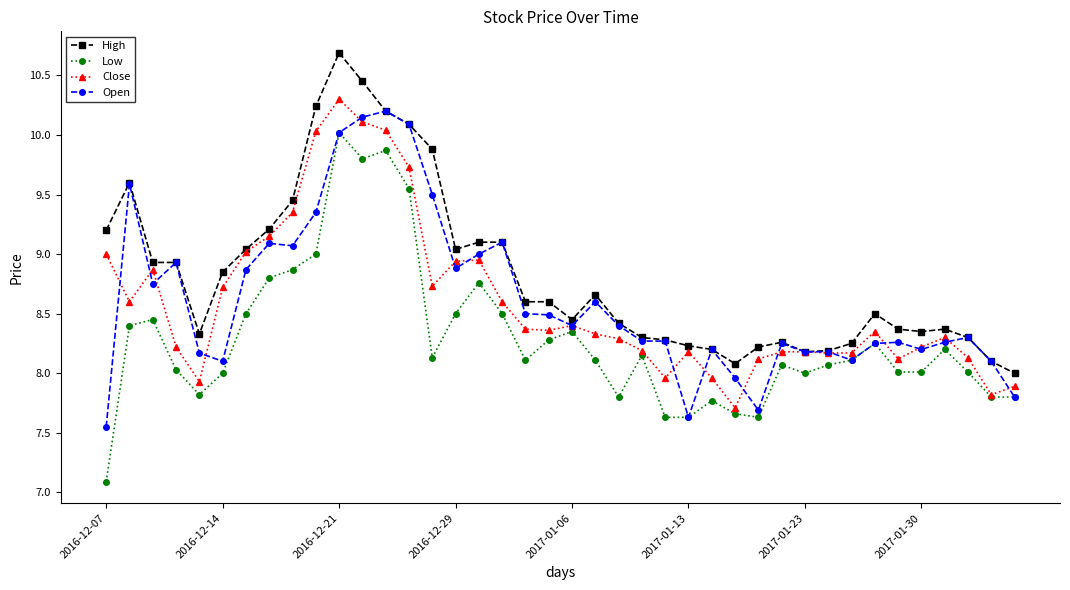

True or false: Low and High cross at least once.

False